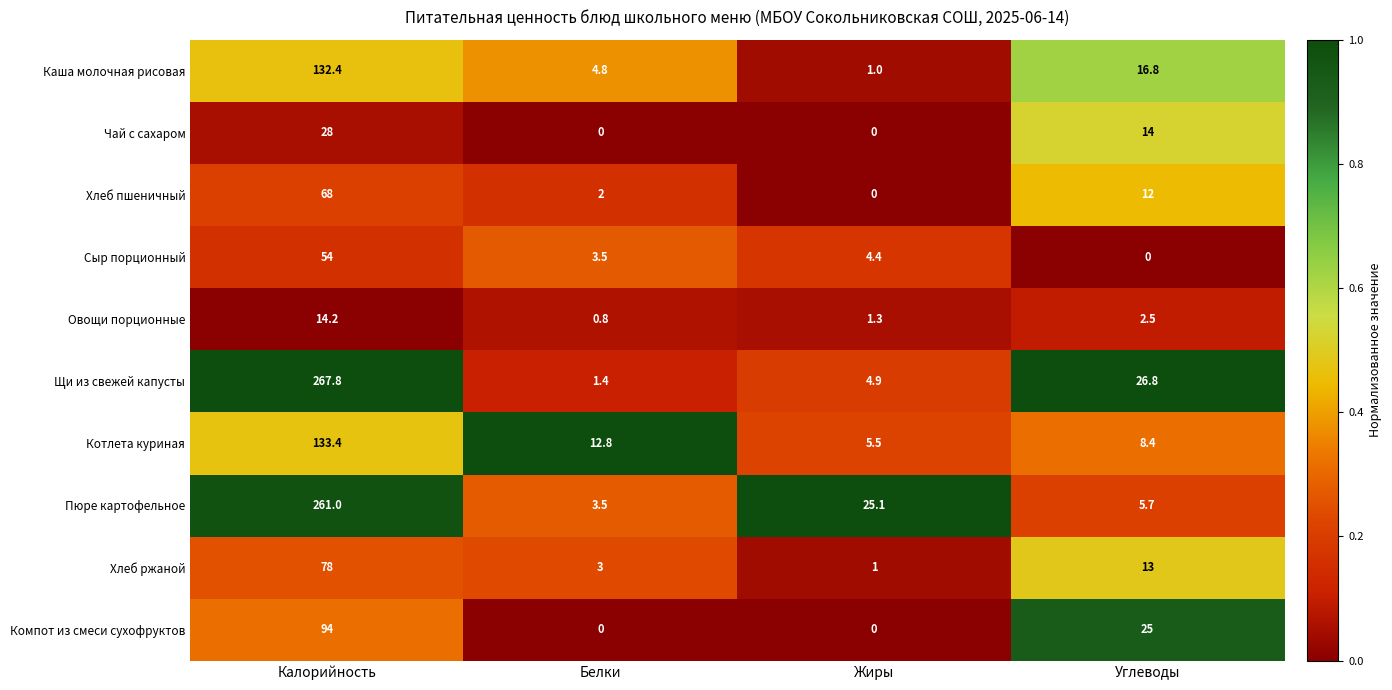

Is it true that Котлета куриная equals 8.4 at Углеводы?

True